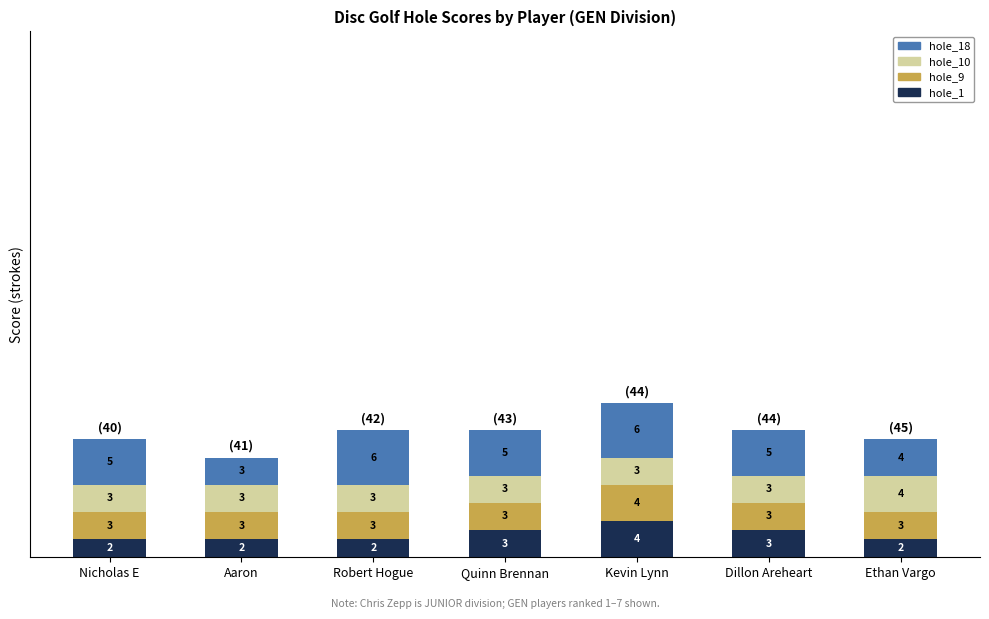

What is the total value across all series at Kevin Lynn?

17